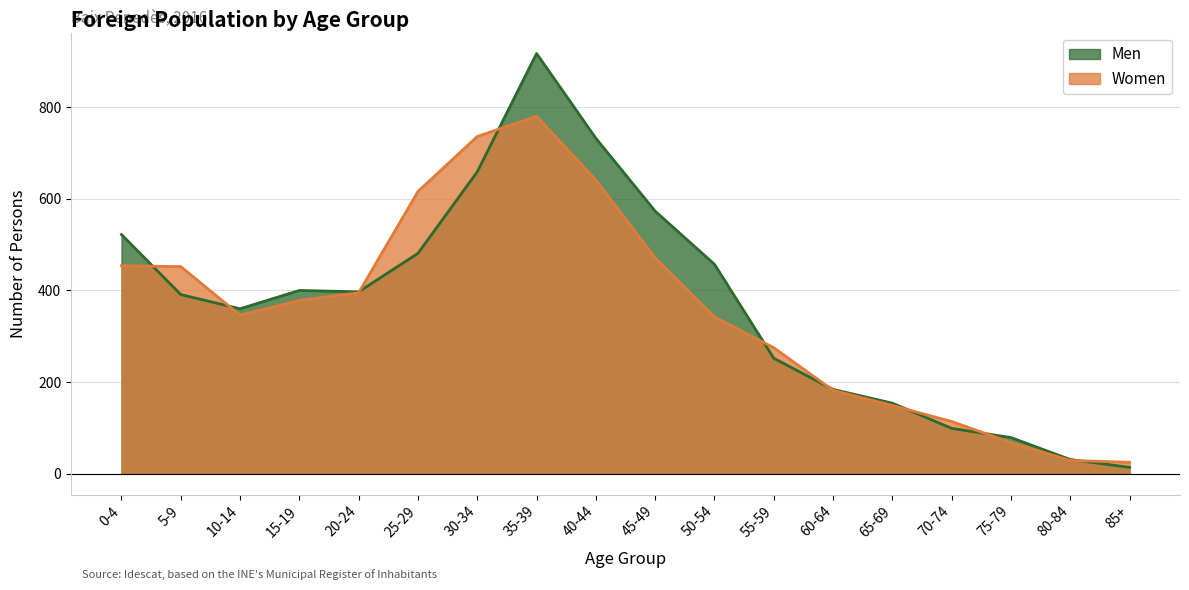

Does the chart have visible grid lines?

Yes